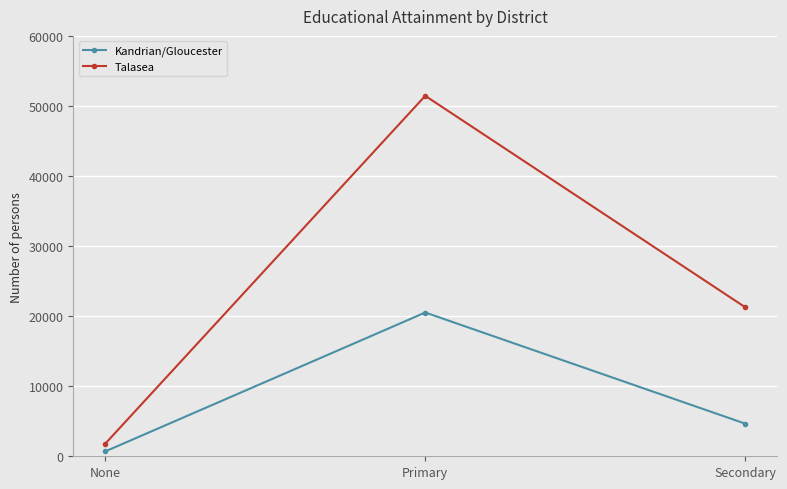

At how many categories does at least one series exceed 44934?

1